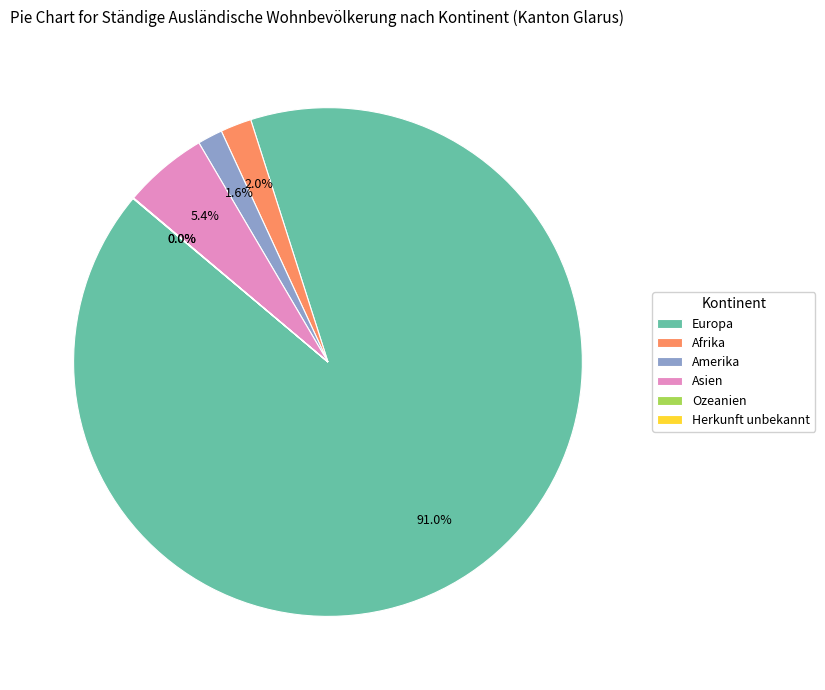

Is there any slice that represents more than half of the pie?

Yes